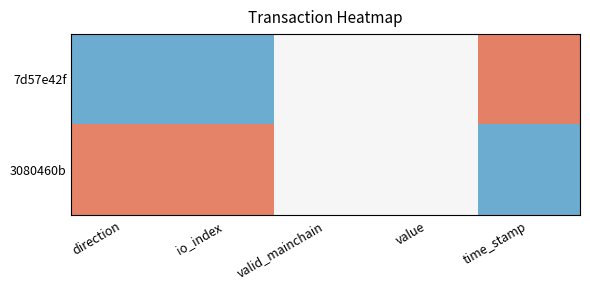

Which series has the widest spread of values?

7d57e42f